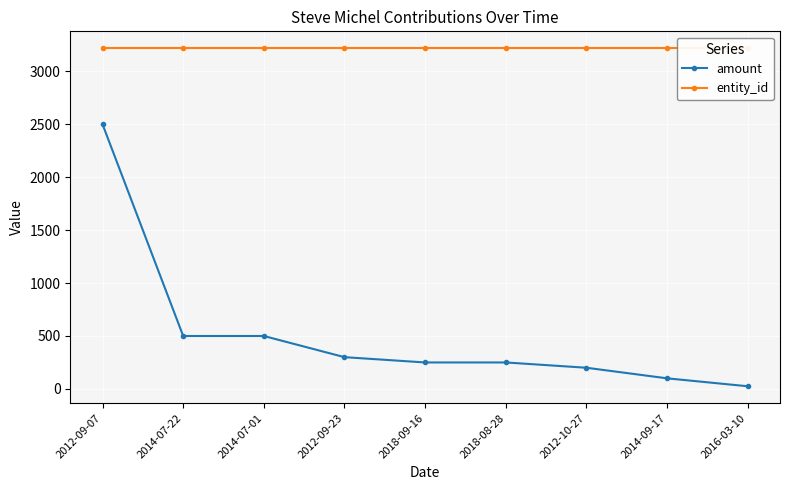

True or false: entity_id and amount cross at least once.

False